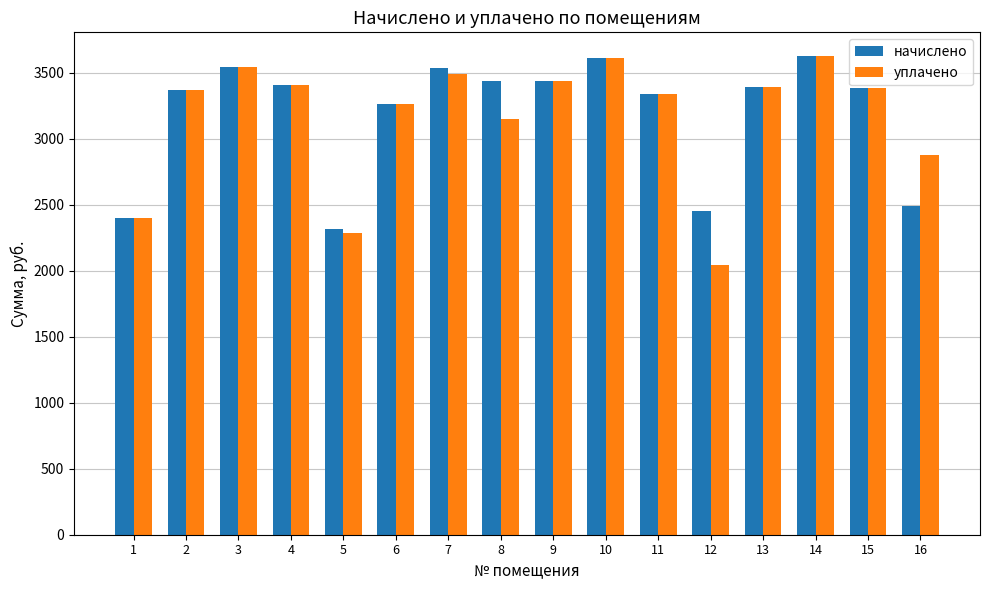

At how many categories does at least one series exceed 2494?

13